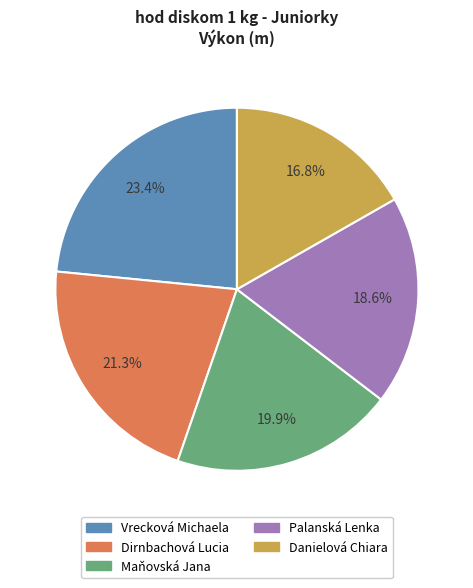

The Palanská Lenka slice represents 19% of the pie. True or false?

True